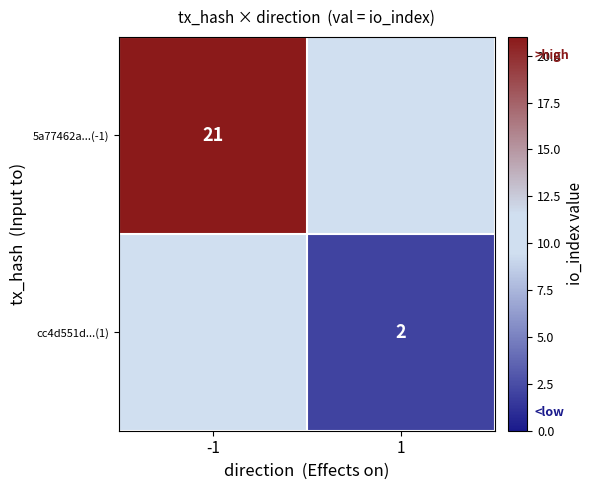

The value of cc4d551d...(1) at 1 is 1. True or false?

False